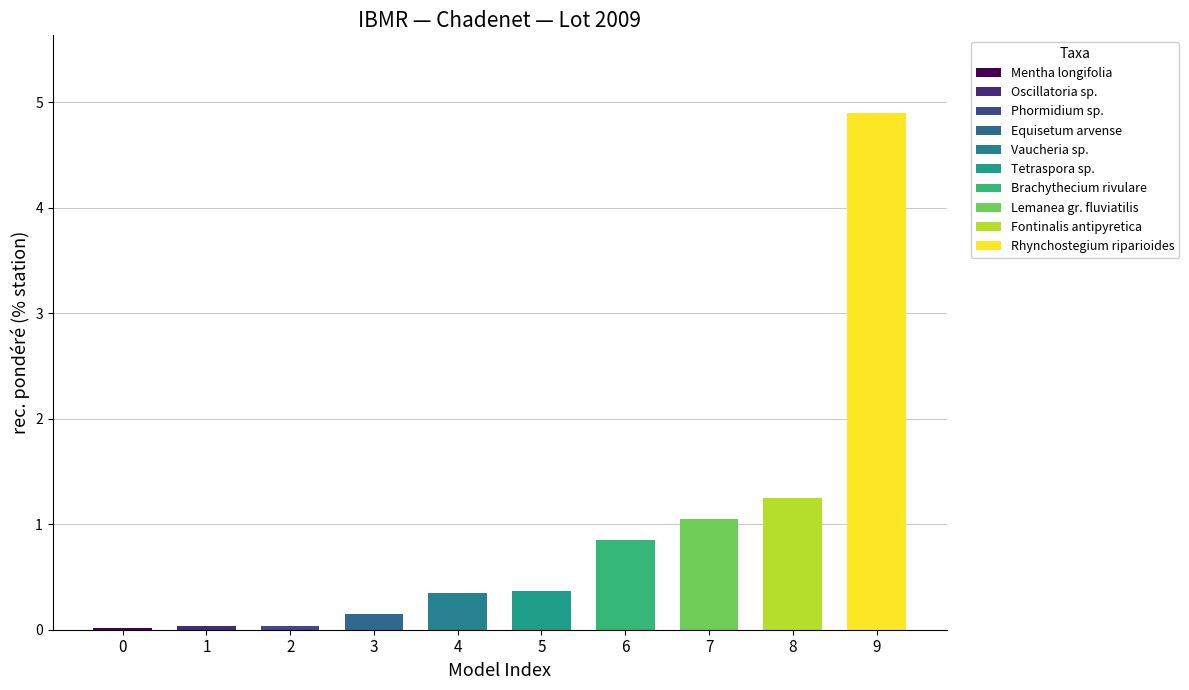

What is the average value?

0.9